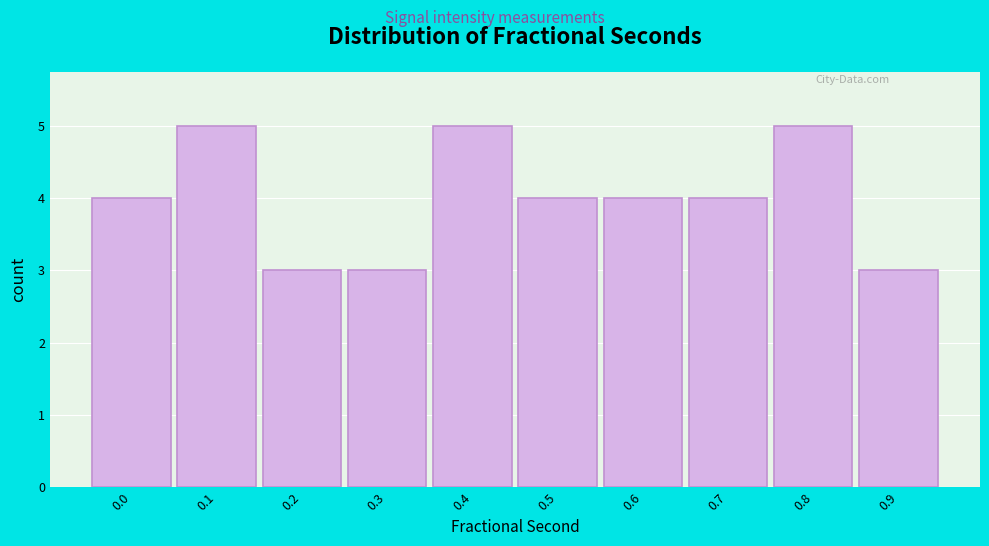

Reading left to right, what are all the values shown in this chart?

0.0=4	0.1=5	0.2=3	0.3=3	0.4=5	0.5=4	0.6=4	0.7=4	0.8=5	0.9=3